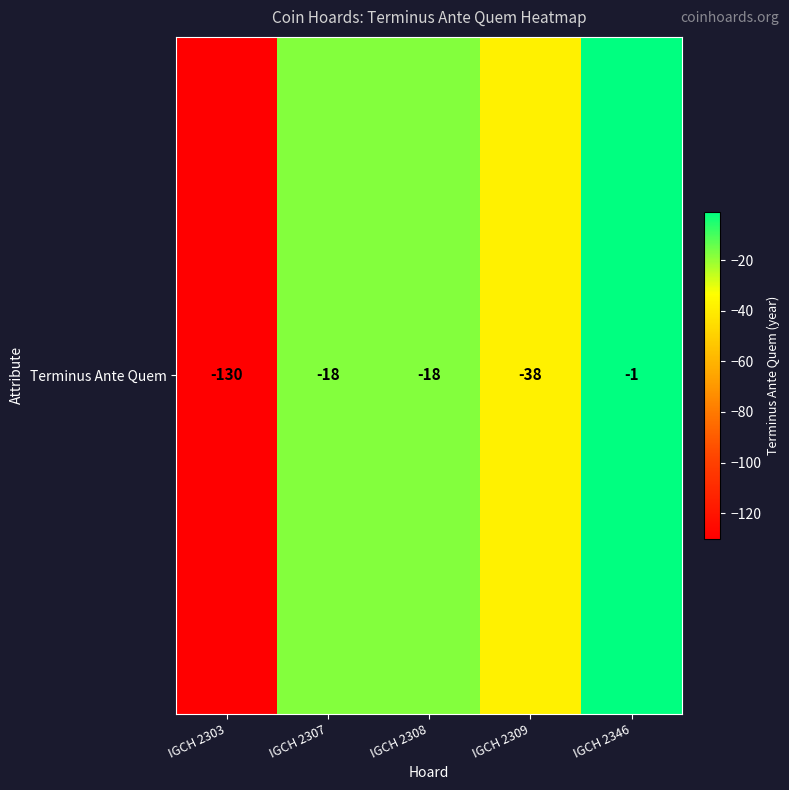

Rank the categories by value from lowest to highest.

IGCH 2303, IGCH 2309, IGCH 2307, IGCH 2308, IGCH 2346